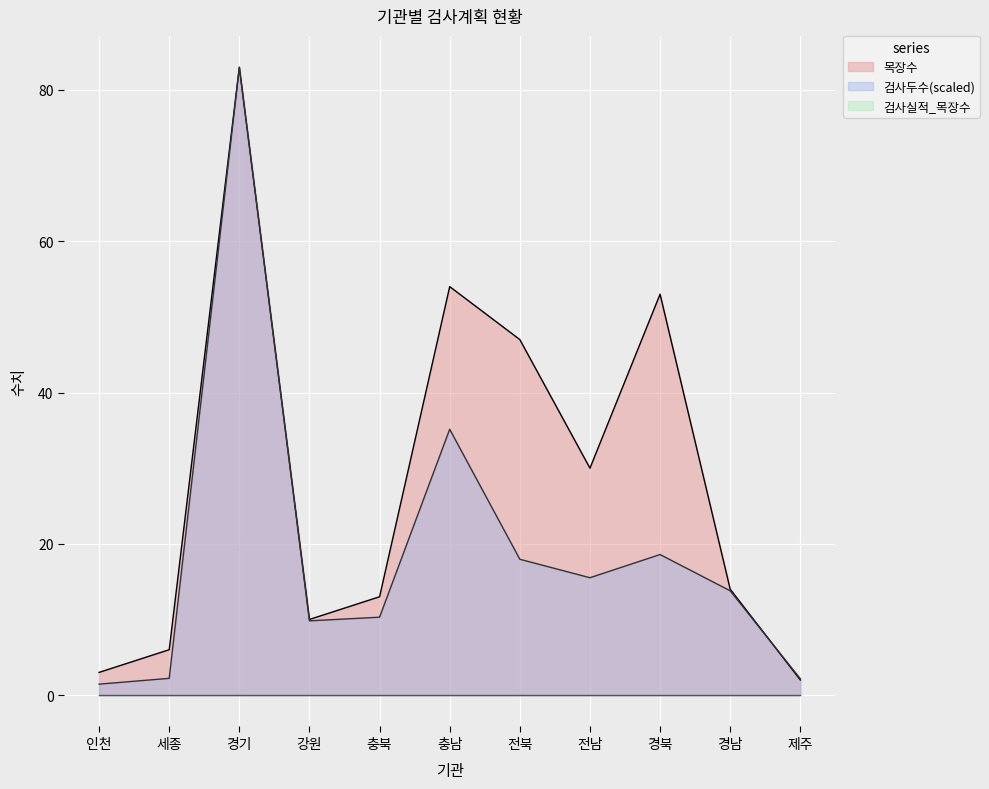

Rank the series by their average value, from lowest to highest.

검사두수, 목장수